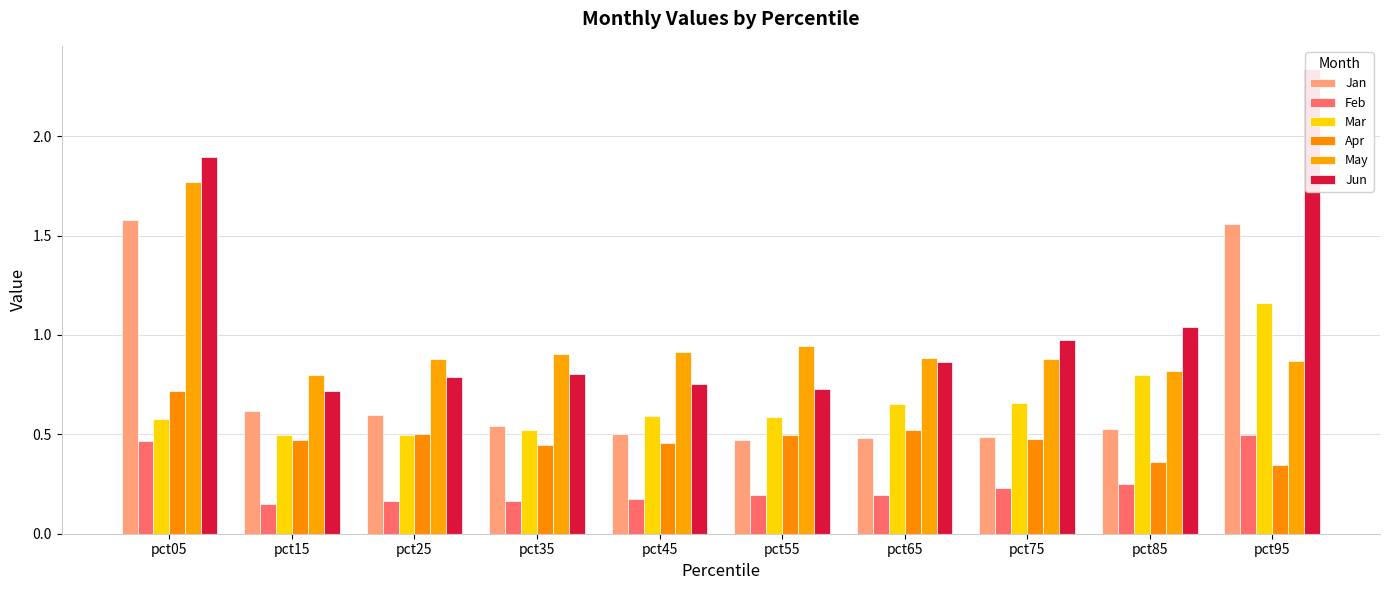

Reading left to right, list all the values displayed in this chart.

Jan: pct05=1.6	pct15=0.6	pct25=0.6	pct35=0.5	pct45=0.5	pct55=0.5	pct65=0.5	pct75=0.5	pct85=0.5	pct95=1.6
Feb: pct05=0.5	pct15=0.1	pct25=0.2	pct35=0.2	pct45=0.2	pct55=0.2	pct65=0.2	pct75=0.2	pct85=0.2	pct95=0.5
Mar: pct05=0.6	pct15=0.5	pct25=0.5	pct35=0.5	pct45=0.6	pct55=0.6	pct65=0.7	pct75=0.7	pct85=0.8	pct95=1.2
Apr: pct05=0.7	pct15=0.5	pct25=0.5	pct35=0.4	pct45=0.5	pct55=0.5	pct65=0.5	pct75=0.5	pct85=0.4	pct95=0.3
May: pct05=1.8	pct15=0.8	pct25=0.9	pct35=0.9	pct45=0.9	pct55=0.9	pct65=0.9	pct75=0.9	pct85=0.8	pct95=0.9
Jun: pct05=1.9	pct15=0.7	pct25=0.8	pct35=0.8	pct45=0.8	pct55=0.7	pct65=0.9	pct75=1.0	pct85=1.0	pct95=2.3